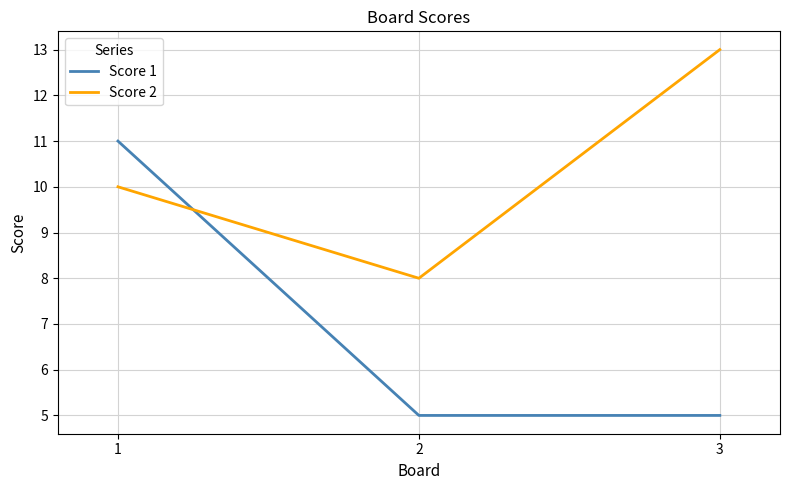

Which series changed the most between 2 and 3?

Score 2